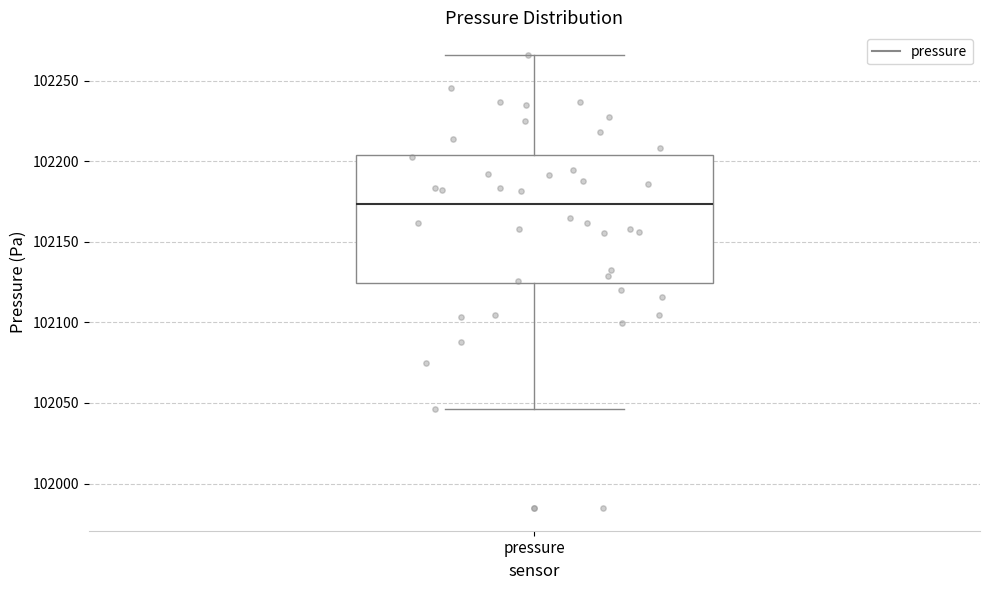

Read this box plot against the y-axis: the position of the median line, the range covered by the box, and the ends of both whiskers. The values are not printed on the chart, so give them approximately, as read against the axis.

median 102175, box 102125 to 102205, whiskers 102045 to 102265